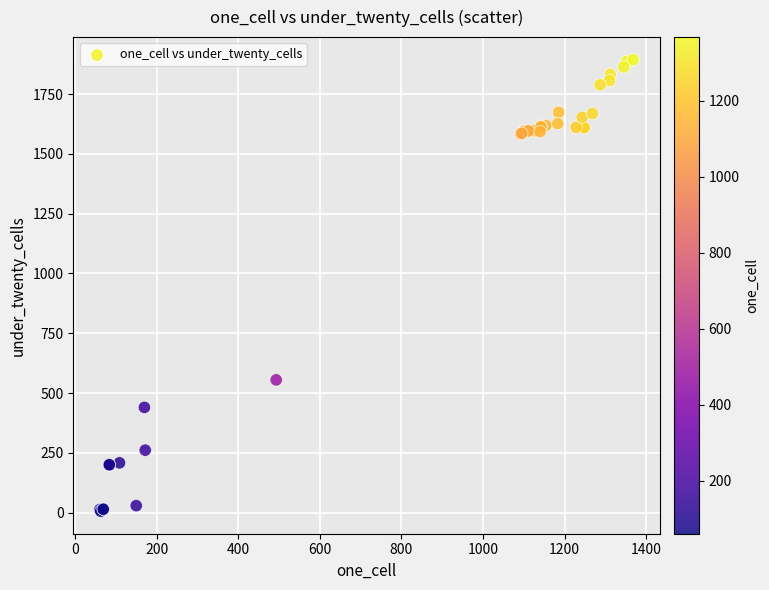

What Y value in the scatter plot is closest to 950?

555